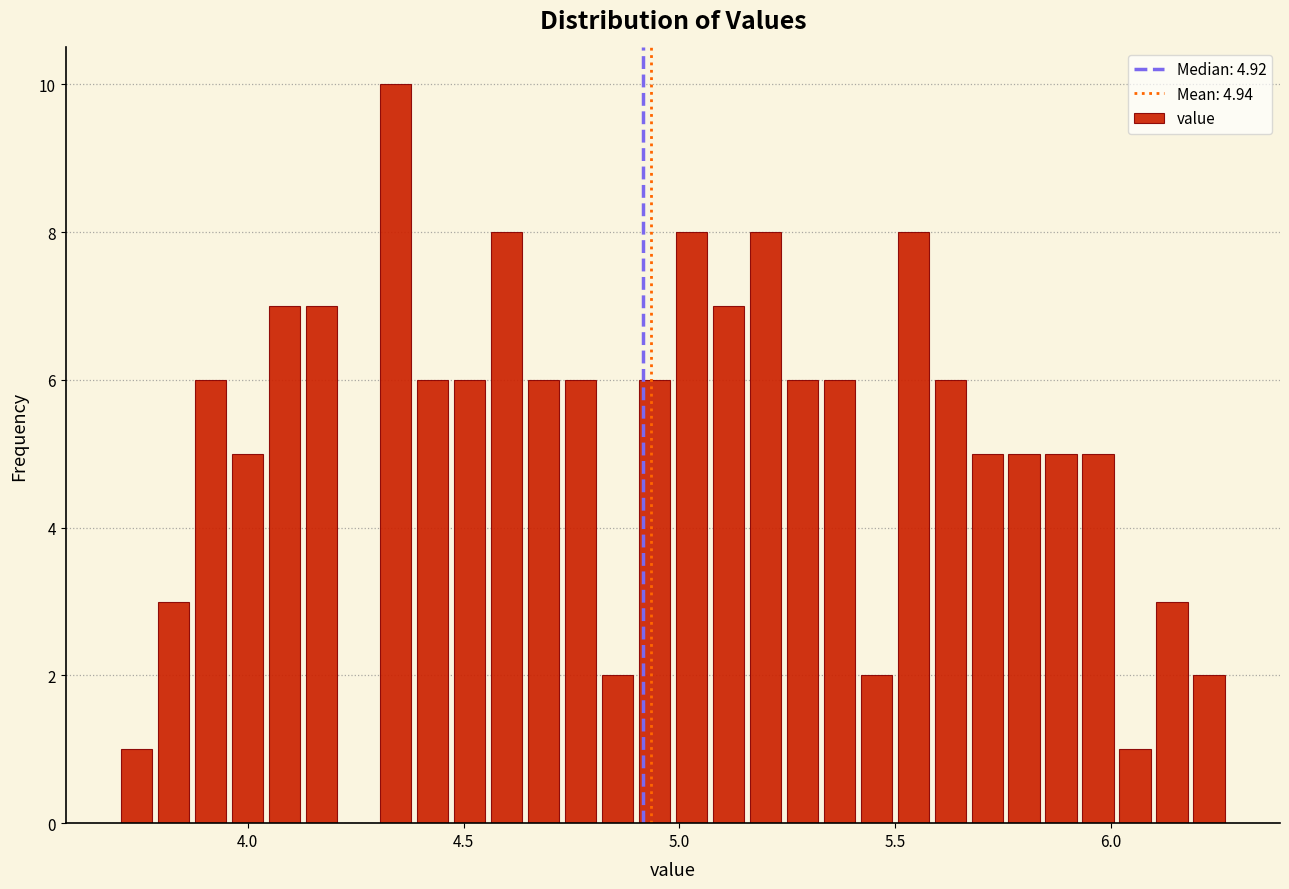

Around what value on the x-axis is the tallest bar? Give the approximate position of its centre, as read against the axis.

4.35